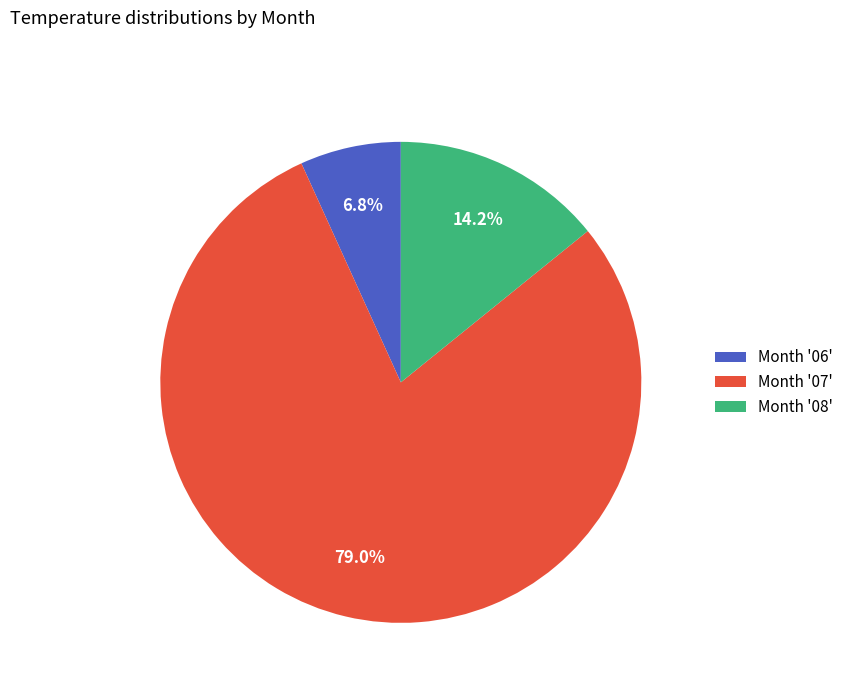

Which has a higher value, Month '06' or Month '08'?

Month '08'